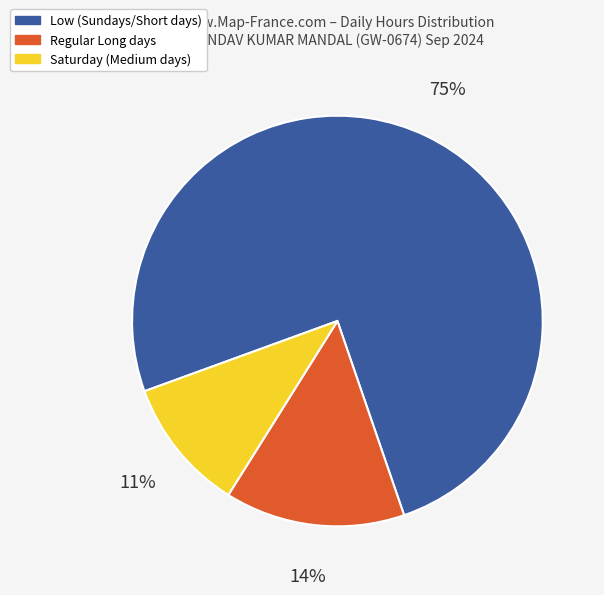

Is the sum of Saturday (Medium days) and Low (Sundays/Short days) greater than half?

Yes